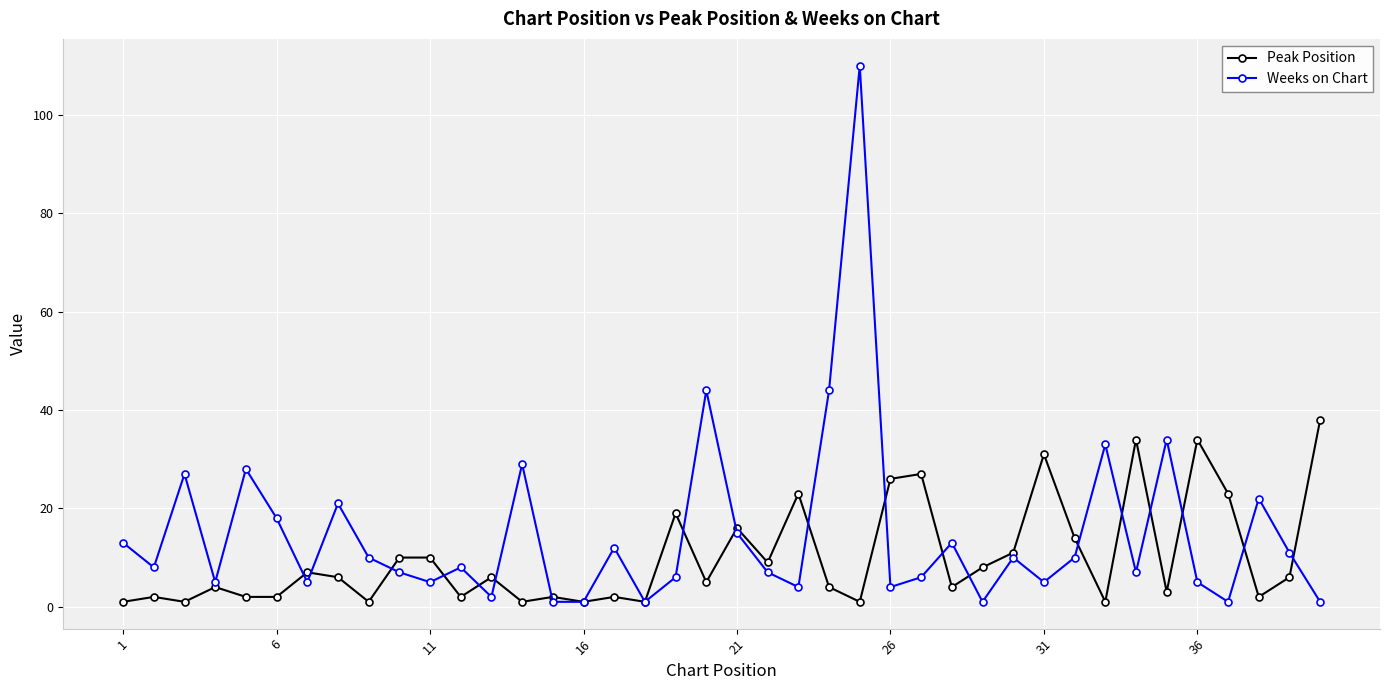

Which series has the largest range (max minus min)?

Weeks on Chart